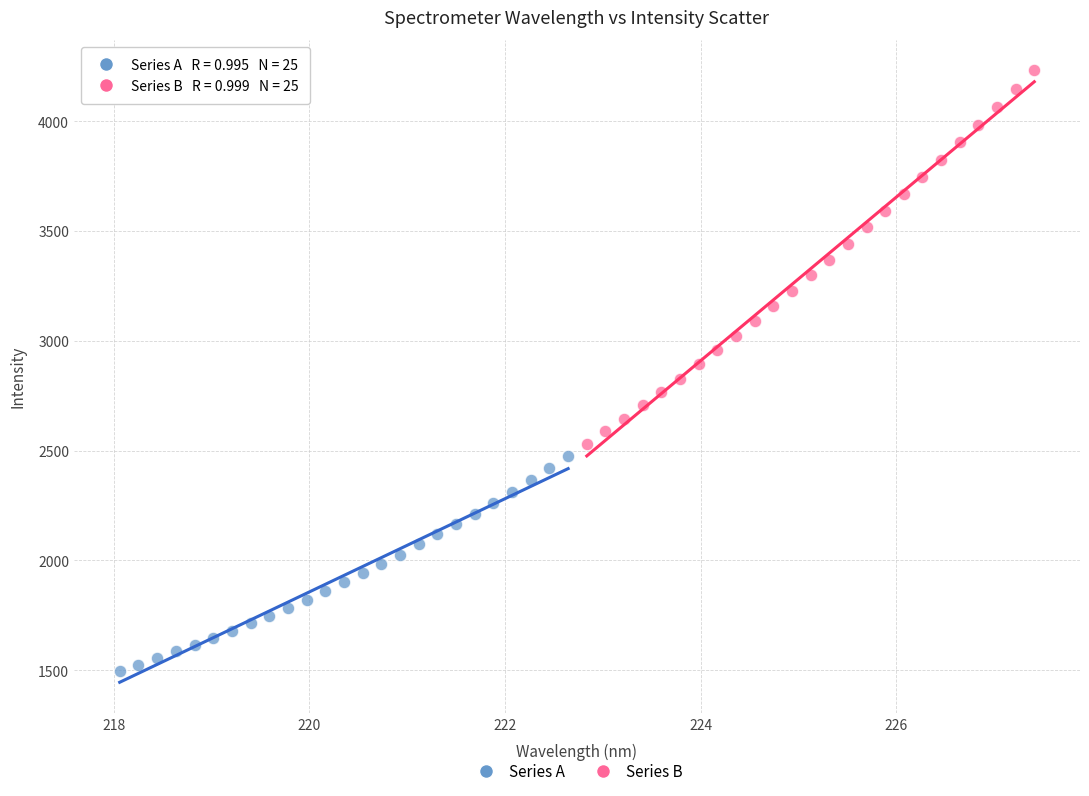

Which series contains the highest Y value?

Series B